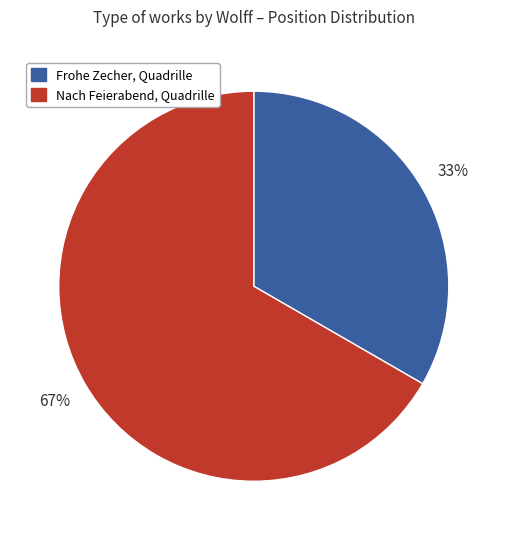

To the nearest percent, what percentage of the pie is Nach Feierabend, Quadrille?

67%